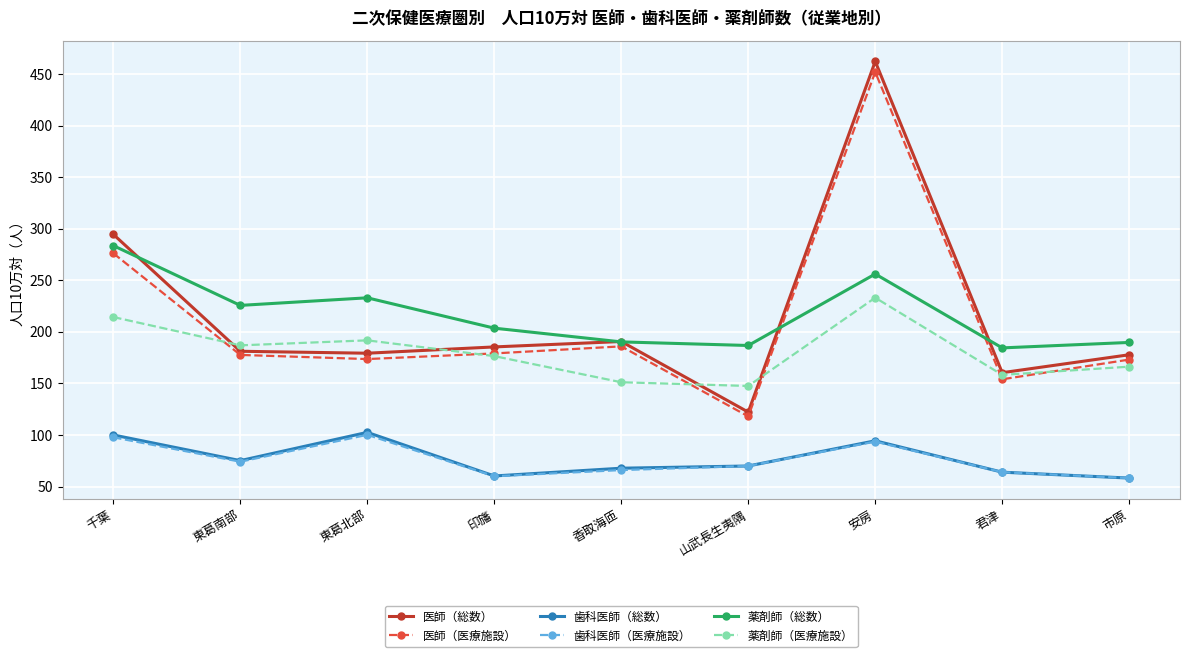

What is the value of the 歯科医師（総数） point at the 1st from the left?

100.0